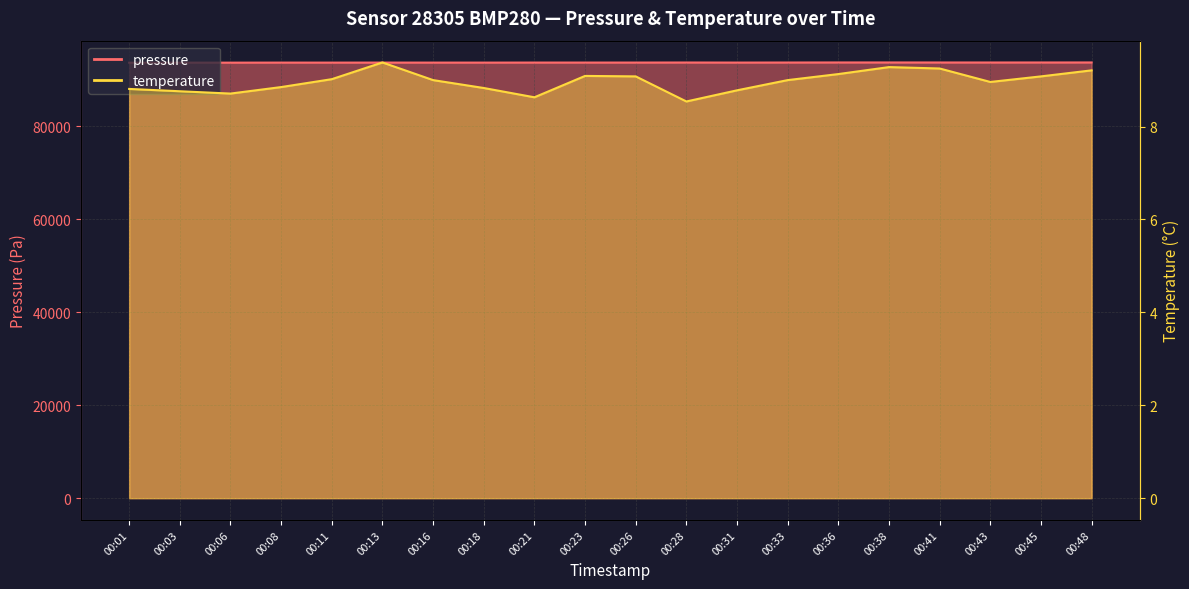

At which category is the sum across all series the highest?

00:48